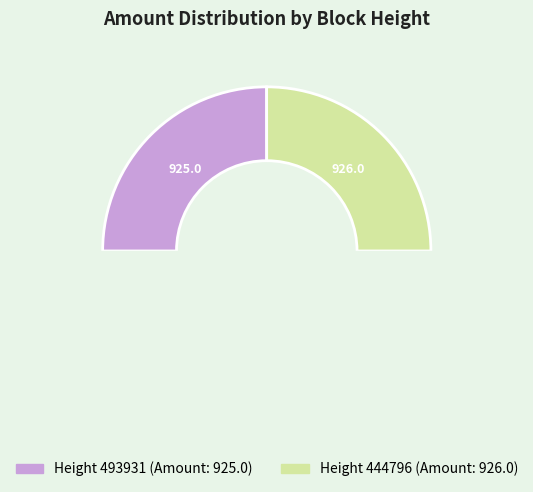

Does any single category account for the majority?

Yes